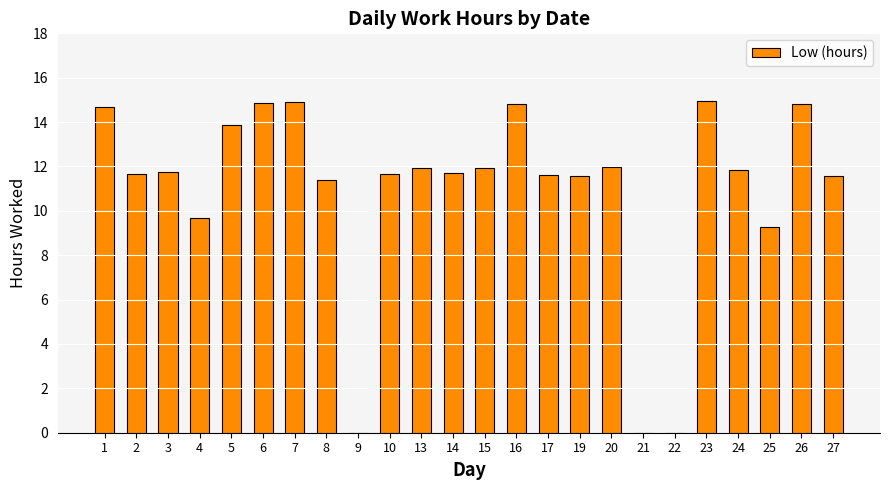

The chart shows a value of 25.0 at 7. True or false?

False